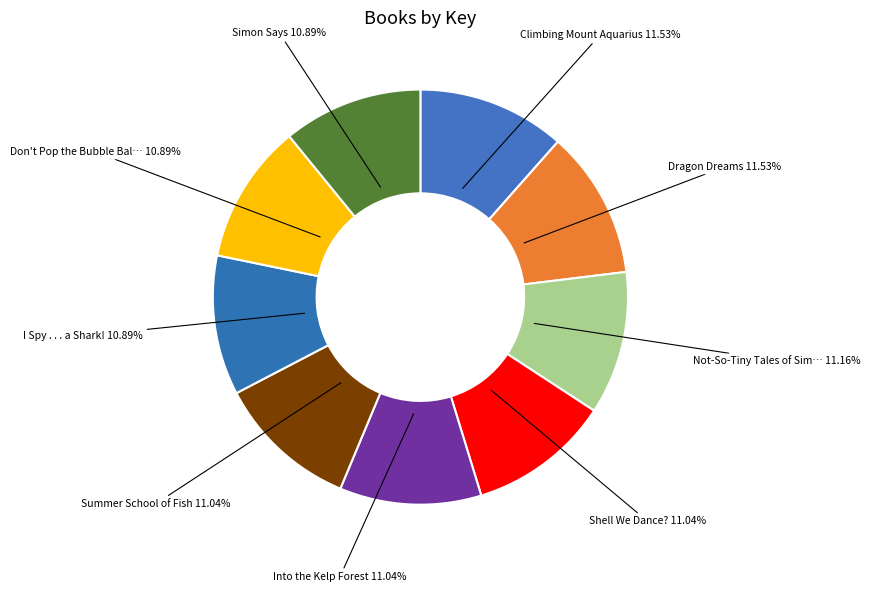

True or false: Simon Says accounts for 1% of the total.

False